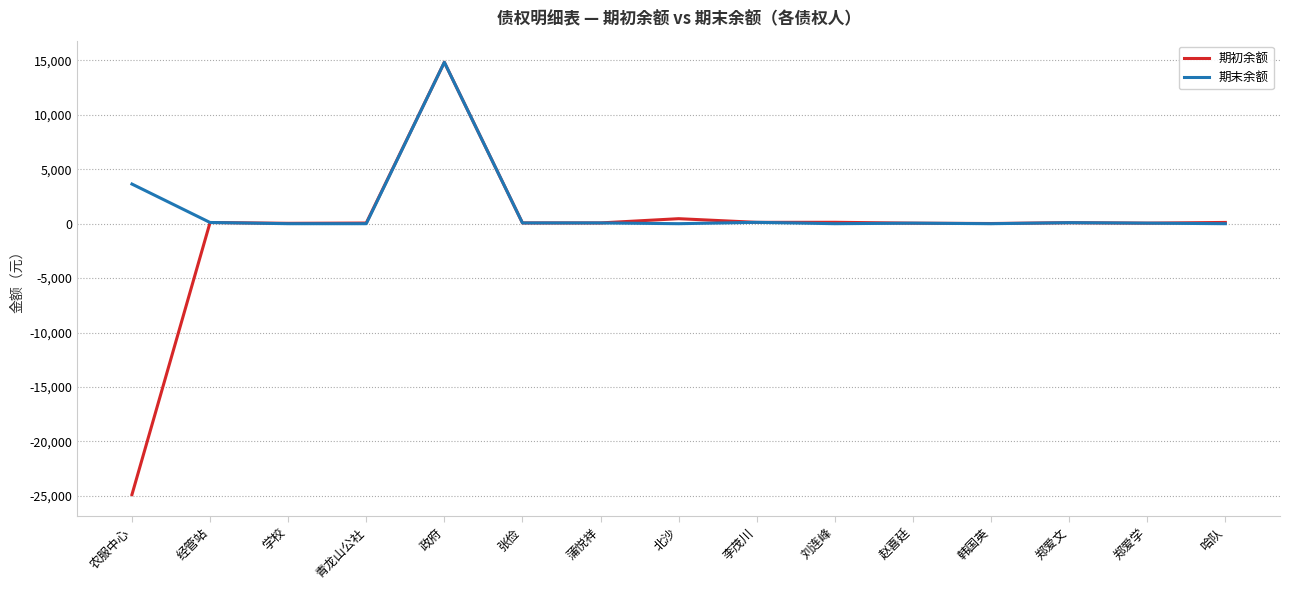

Which series has the largest range (max minus min)?

期初余额